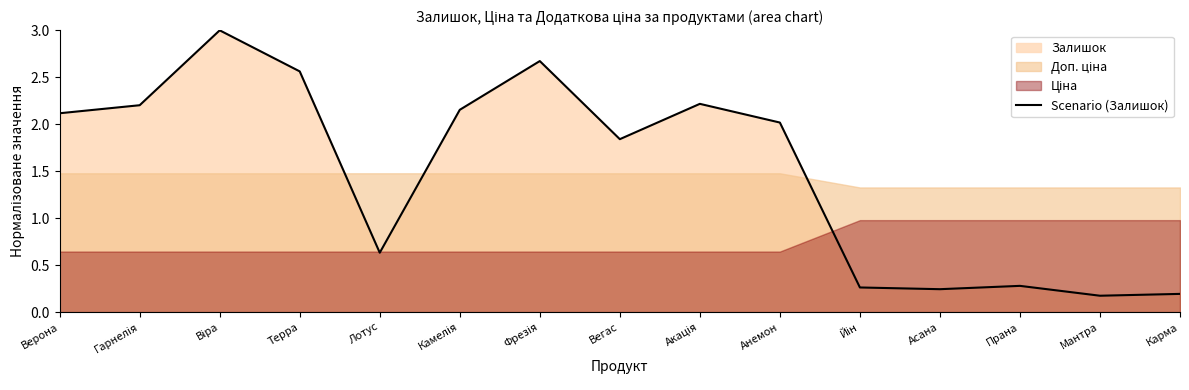

What is the minimum value shown in the chart?

0.2